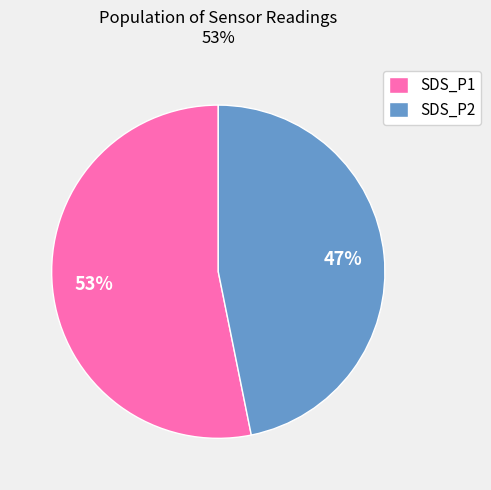

To the nearest percent, what percentage of the pie is SDS_P2?

47%